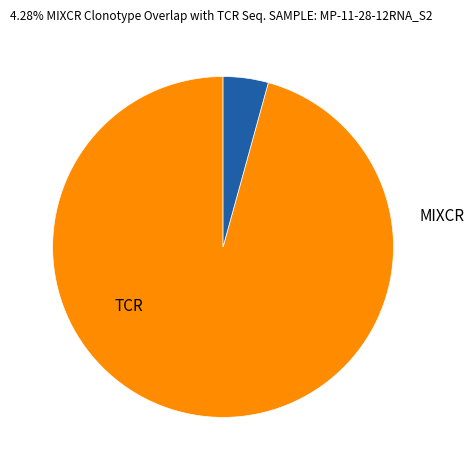

Is there a majority slice in this chart?

Yes